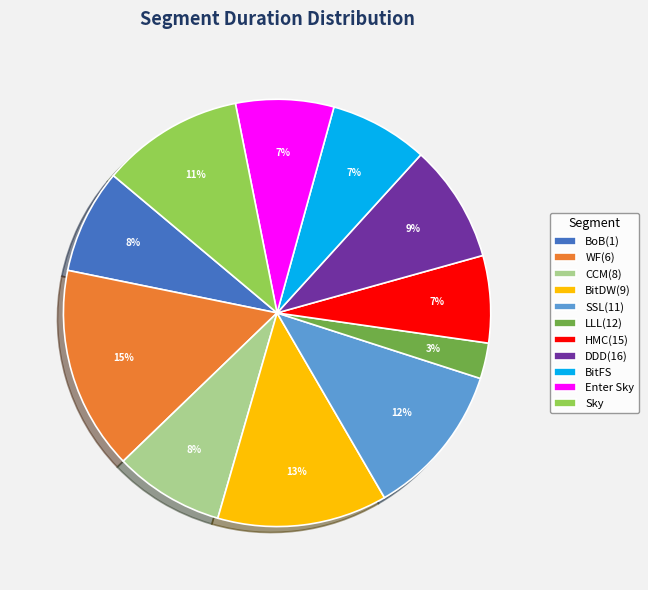

To the nearest percent, what portion does CCM(8) represent?

8%